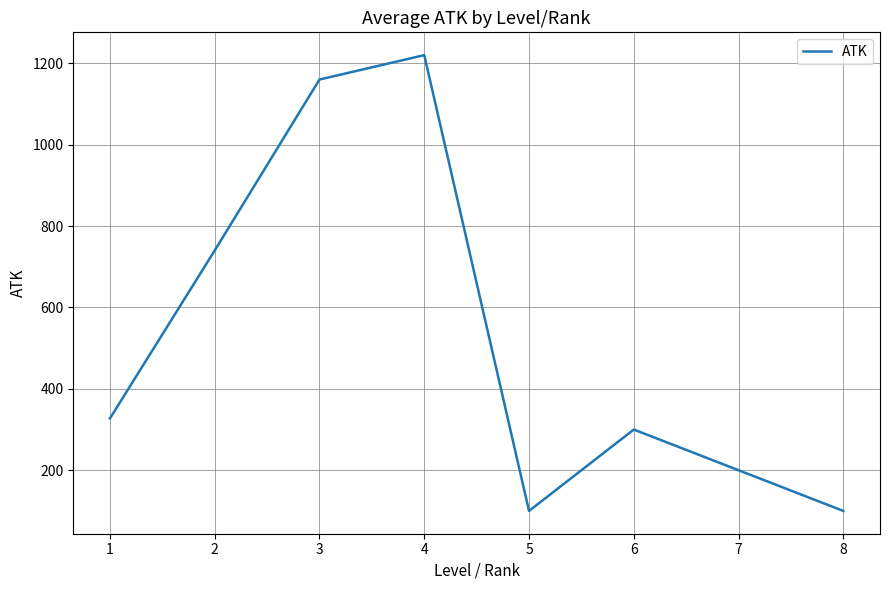

What is the difference between the maximum and minimum values?

1120.0